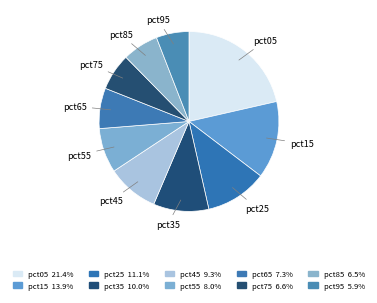

How many slices are in this pie chart?

10